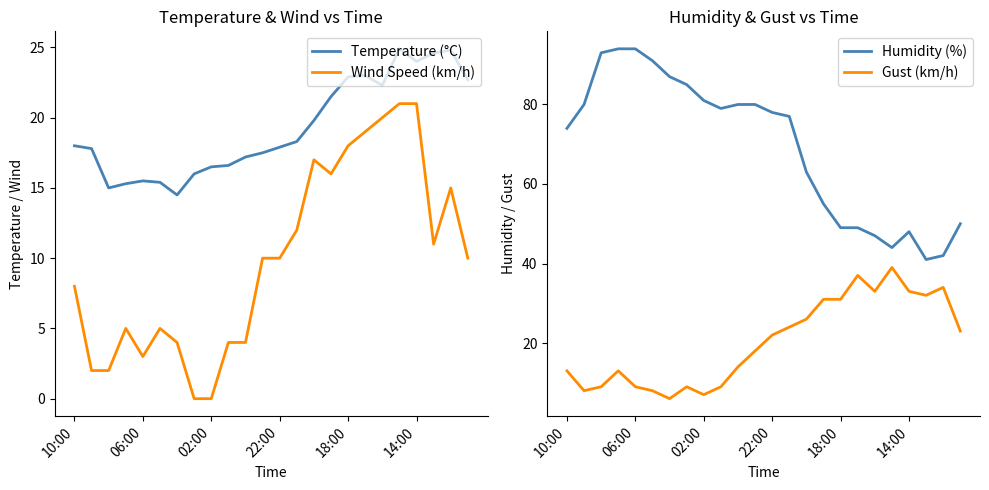

What is the spread (max minus min) of values at 17?

30.0